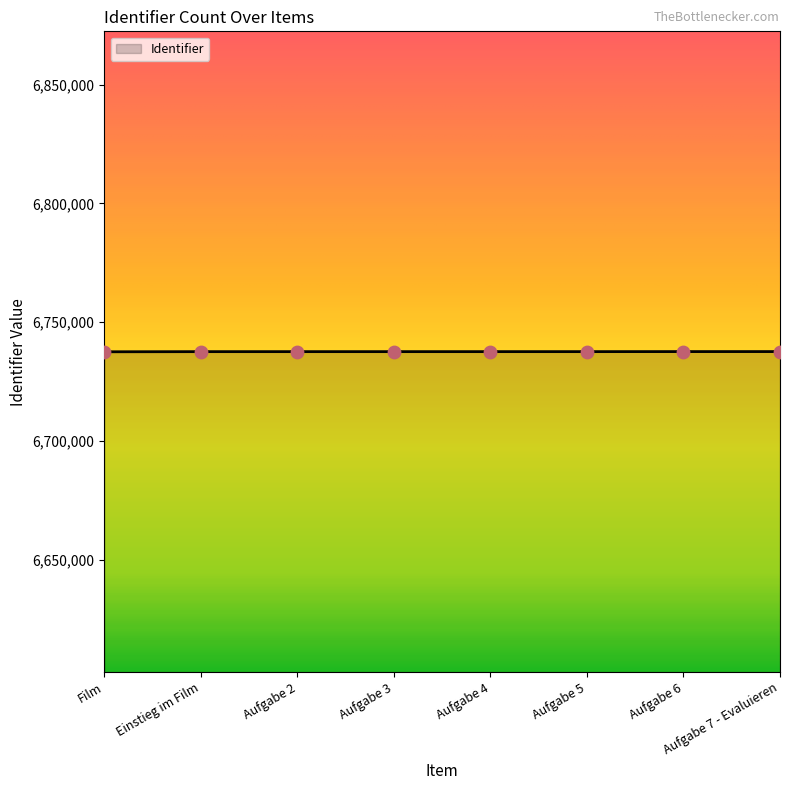

Approximately how many times larger is the value at Aufgabe 3 compared to Einstieg im Film?

1.0